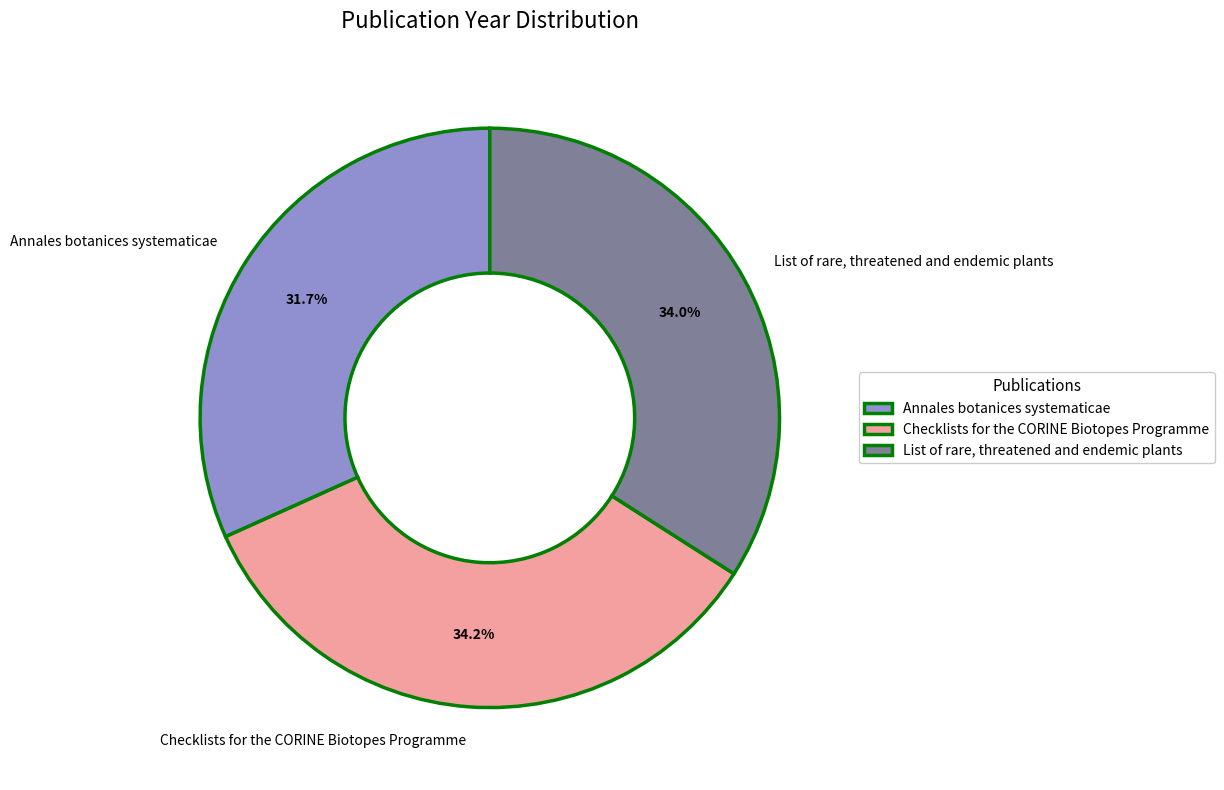

Is it true that Checklists for the CORINE Biotopes Programme is 20% of the pie?

False